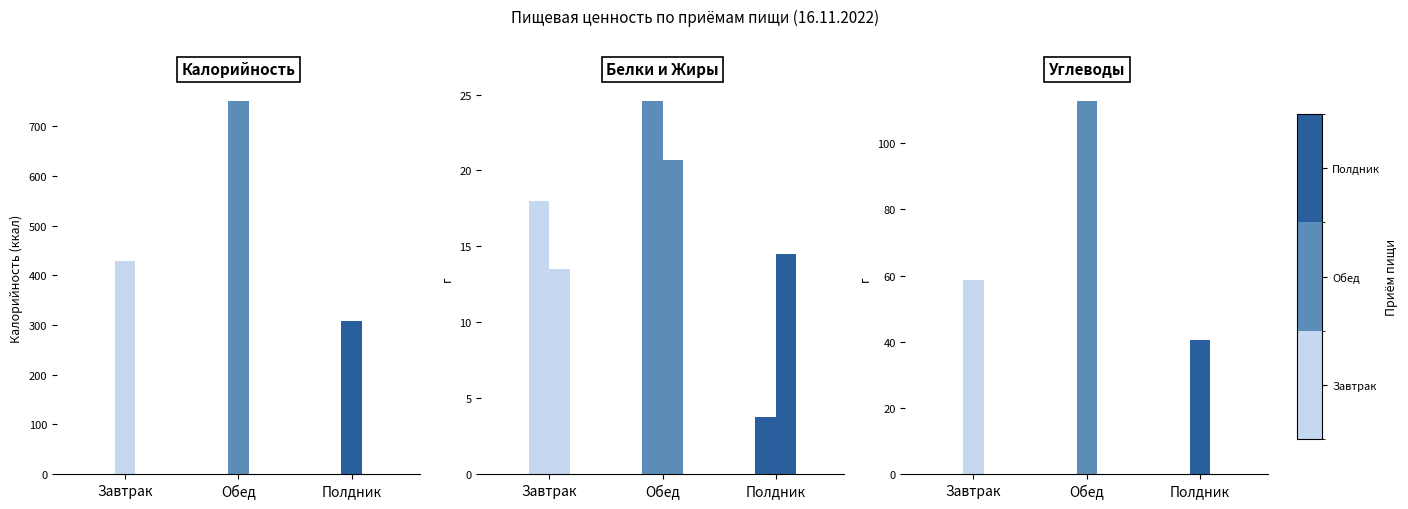

What is the value of the Углеводы bar at the 2nd from the left?

112.7